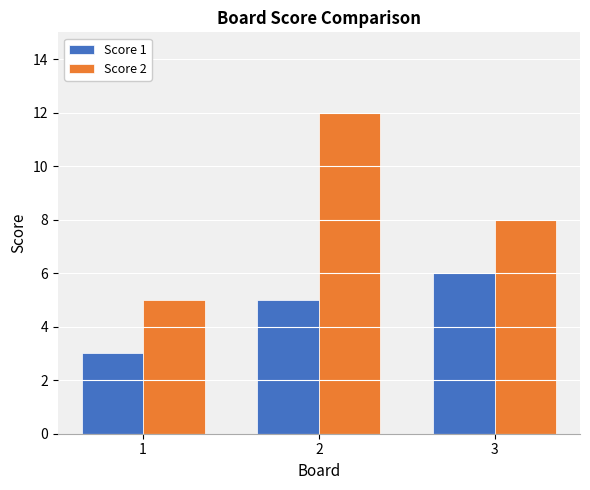

What is the maximum value shown in the chart?

12